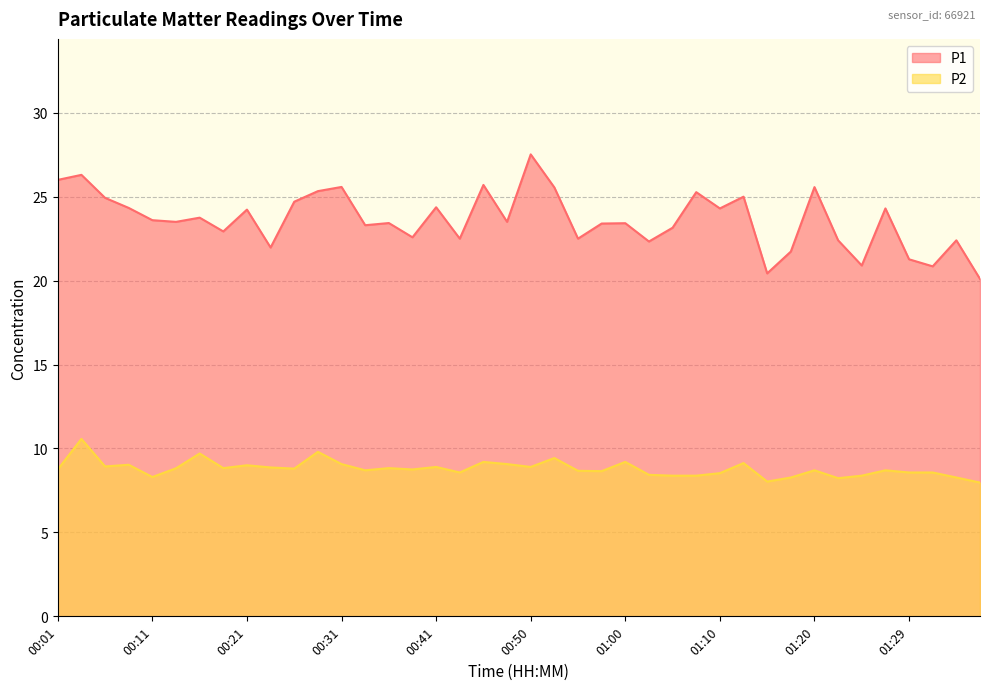

What is the difference between the maximum and second lowest values in the P2 series?

2.5